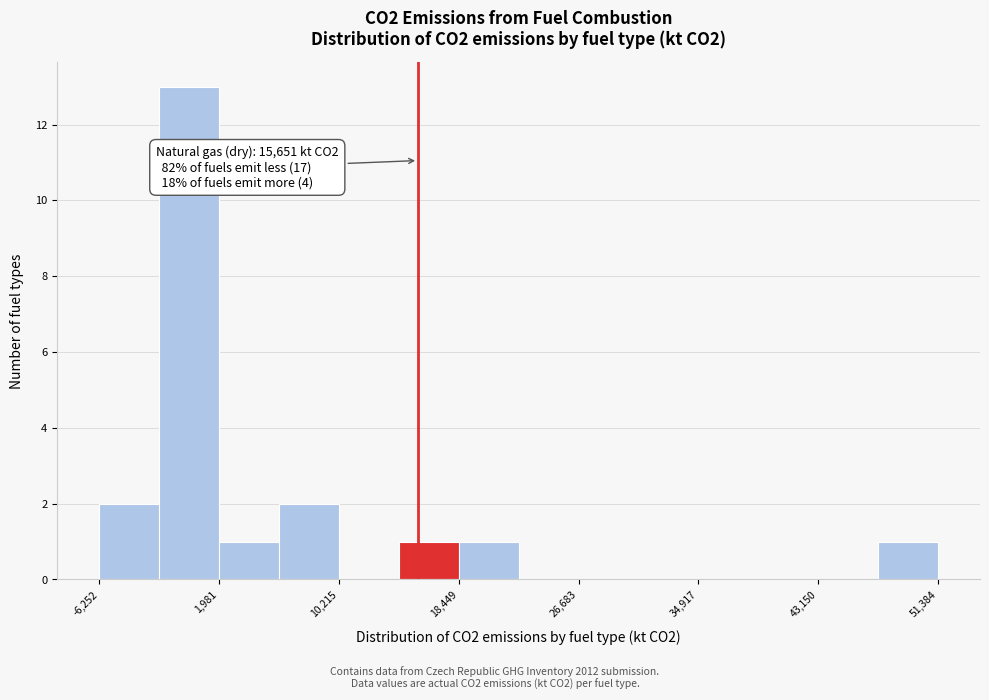

Which range on the x-axis has the tallest bar?

-2000 to 2000